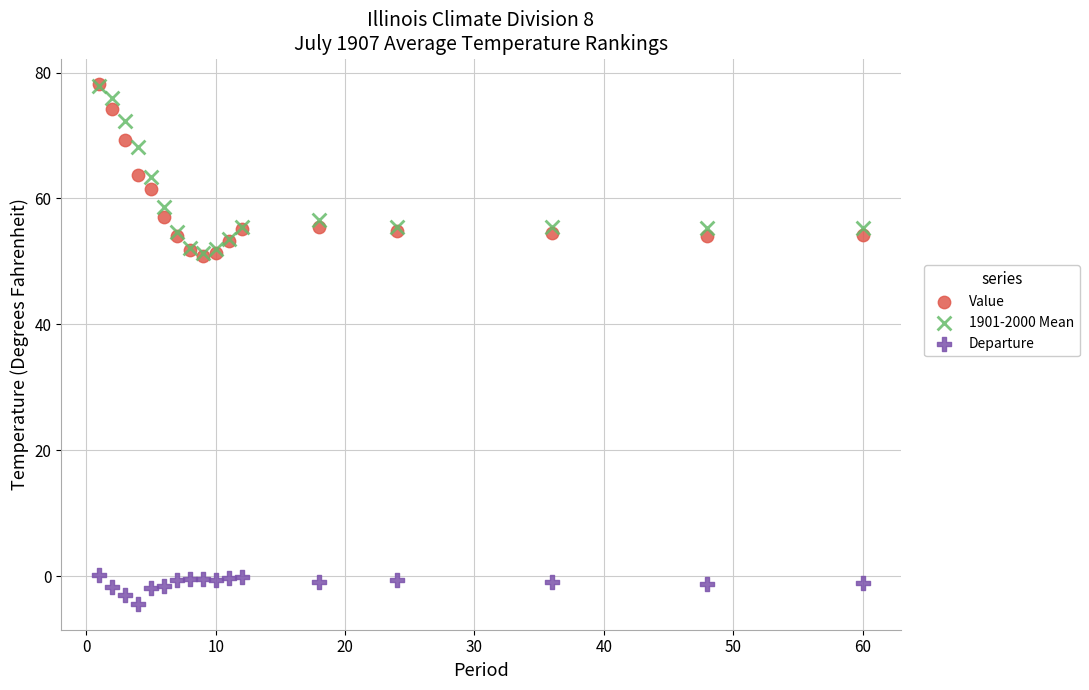

What are all the series names shown in the legend?

Value, 1901-2000 Mean, Departure